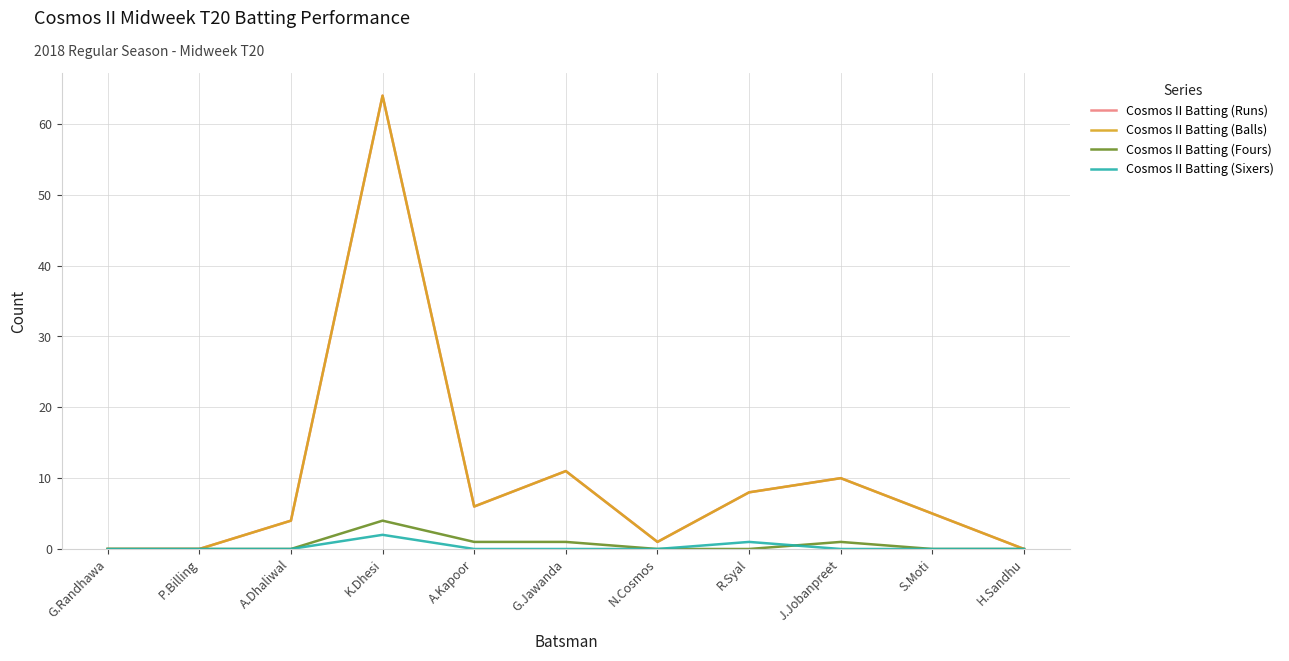

Is this an area chart (filled region under the line)?

No